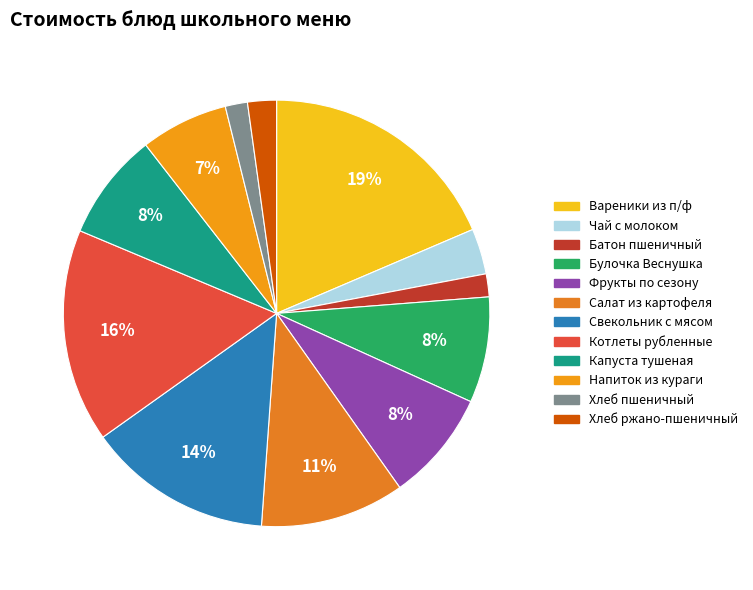

Which category has the biggest portion of the pie?

Вареники из п/ф